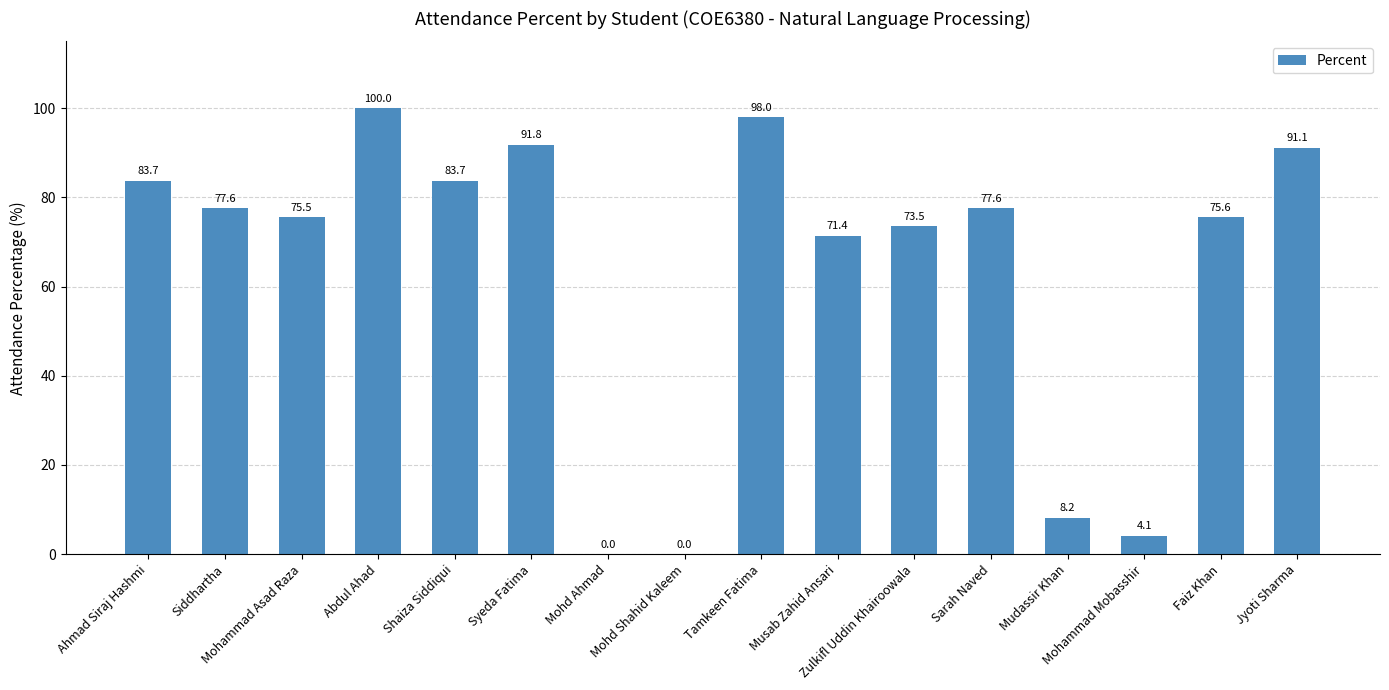

What is the sum of all values?

1011.8